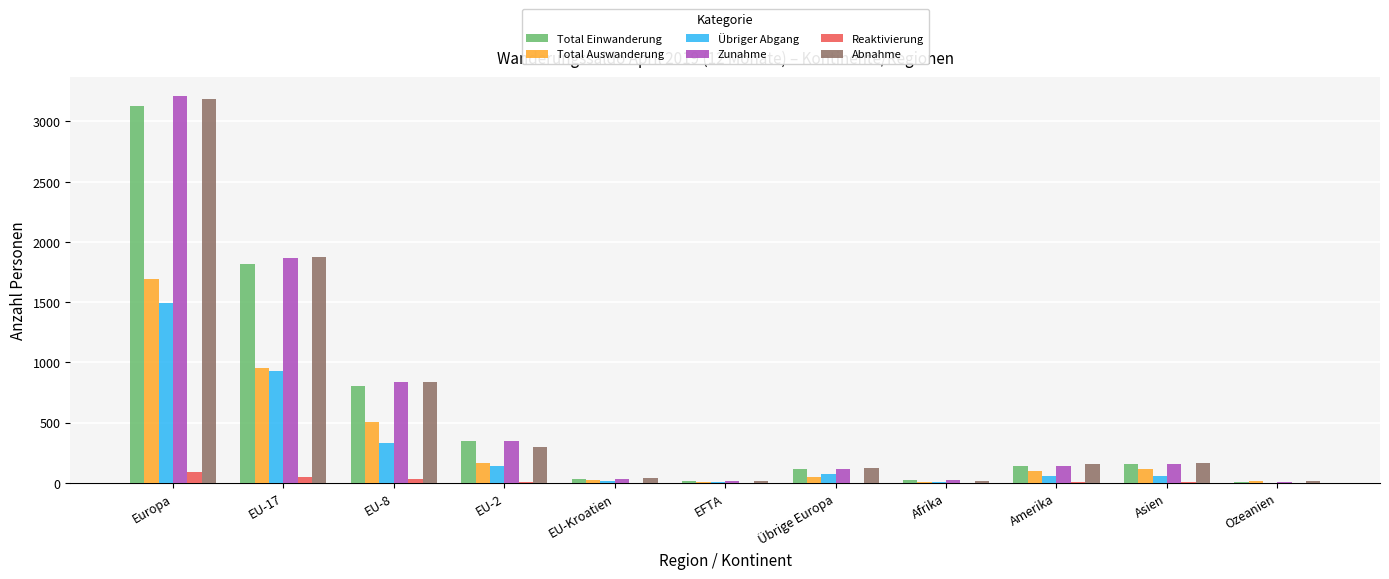

Count the number of data series in this chart.

6